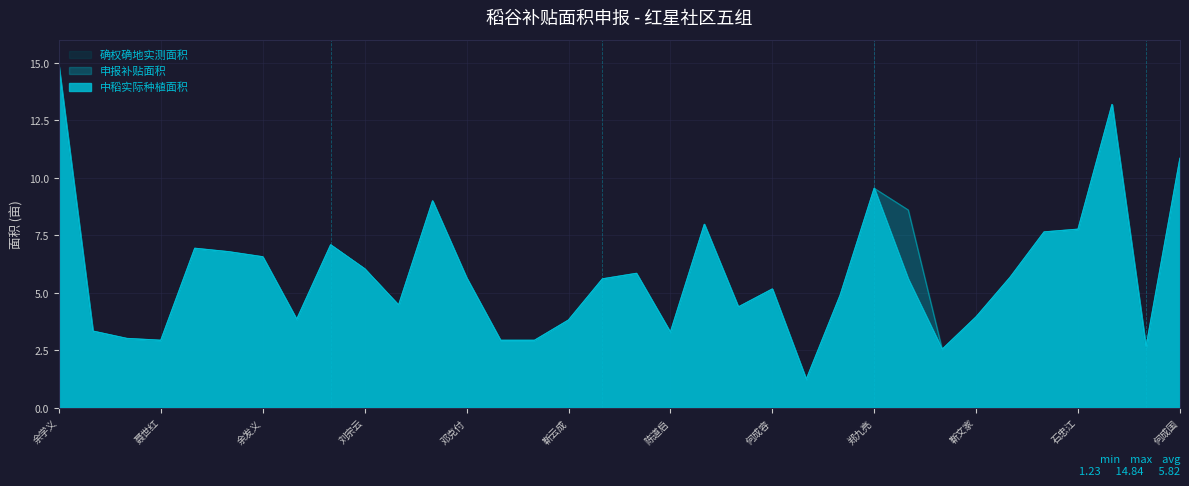

How many data points in 申报补贴面积 are less than 5?

15